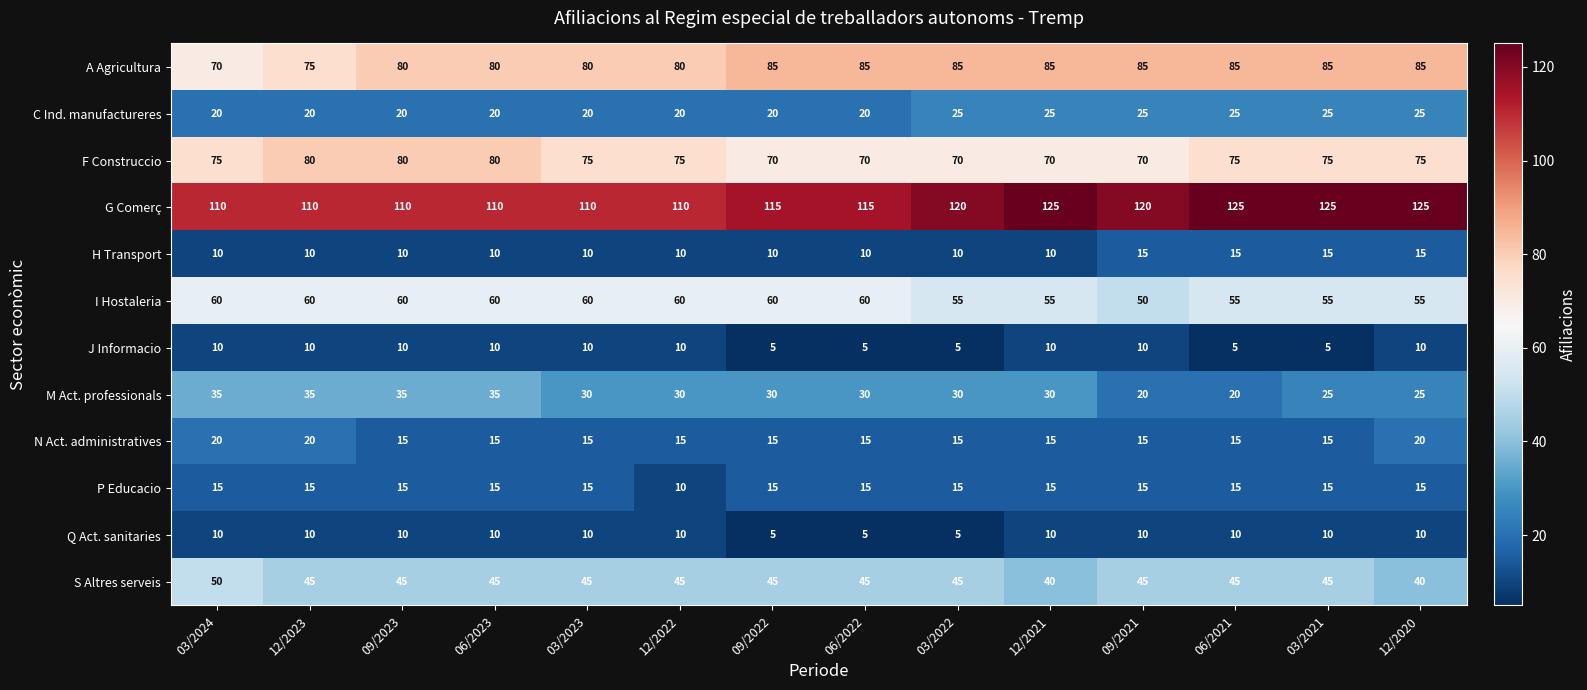

Which category has the lowest value in the A Agricultura series?

03/2024